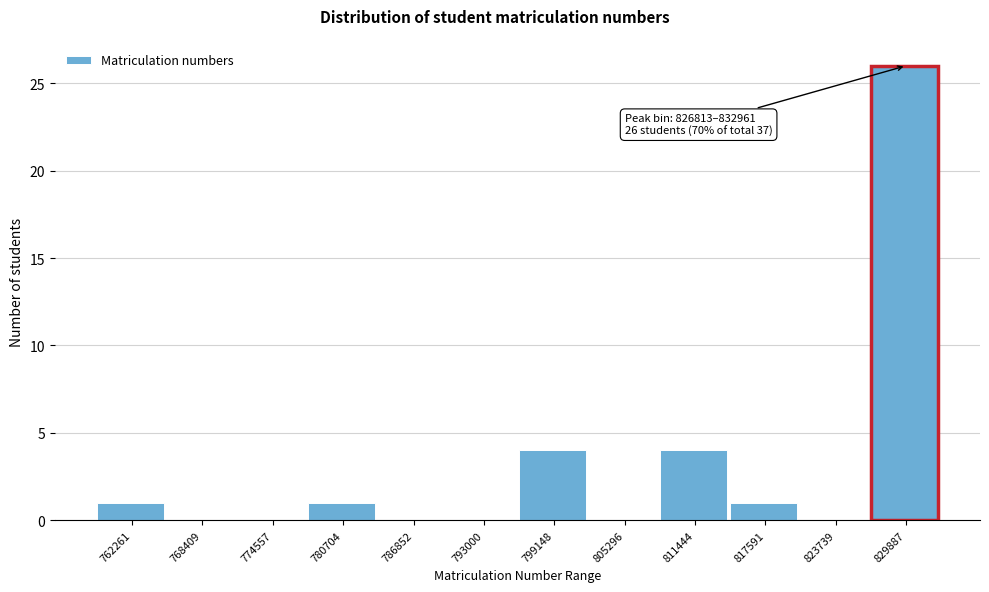

Over which range of the x-axis is the bar tallest?

827000 to 833000